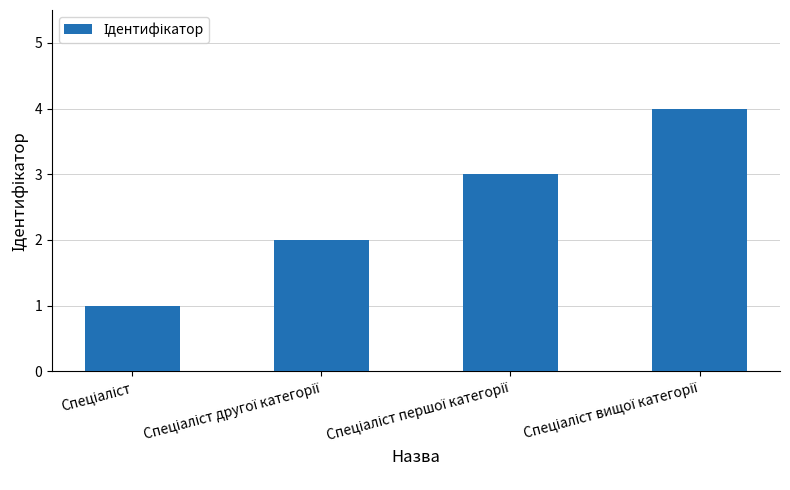

What is the difference between the maximum and minimum values?

3